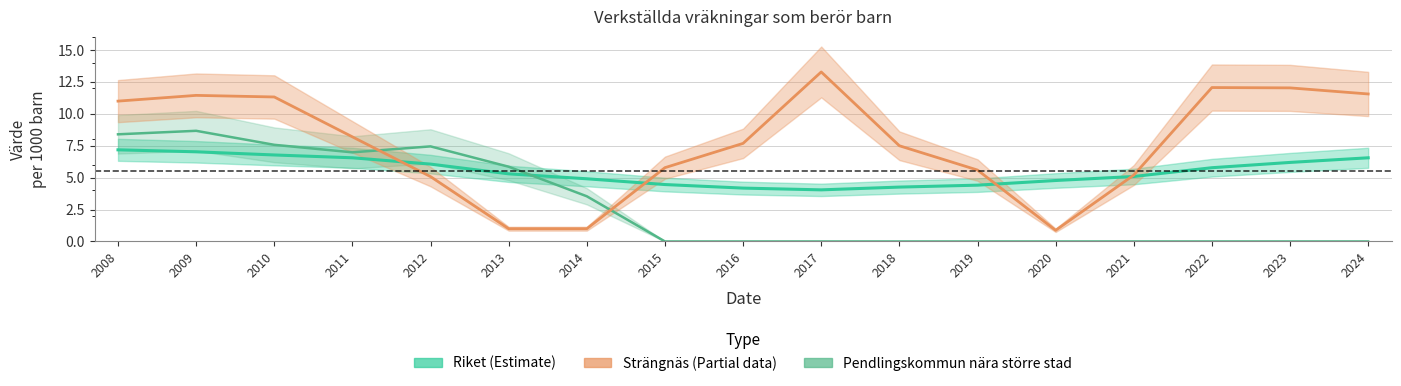

Which series has the largest total across all categories?

Strängnäs